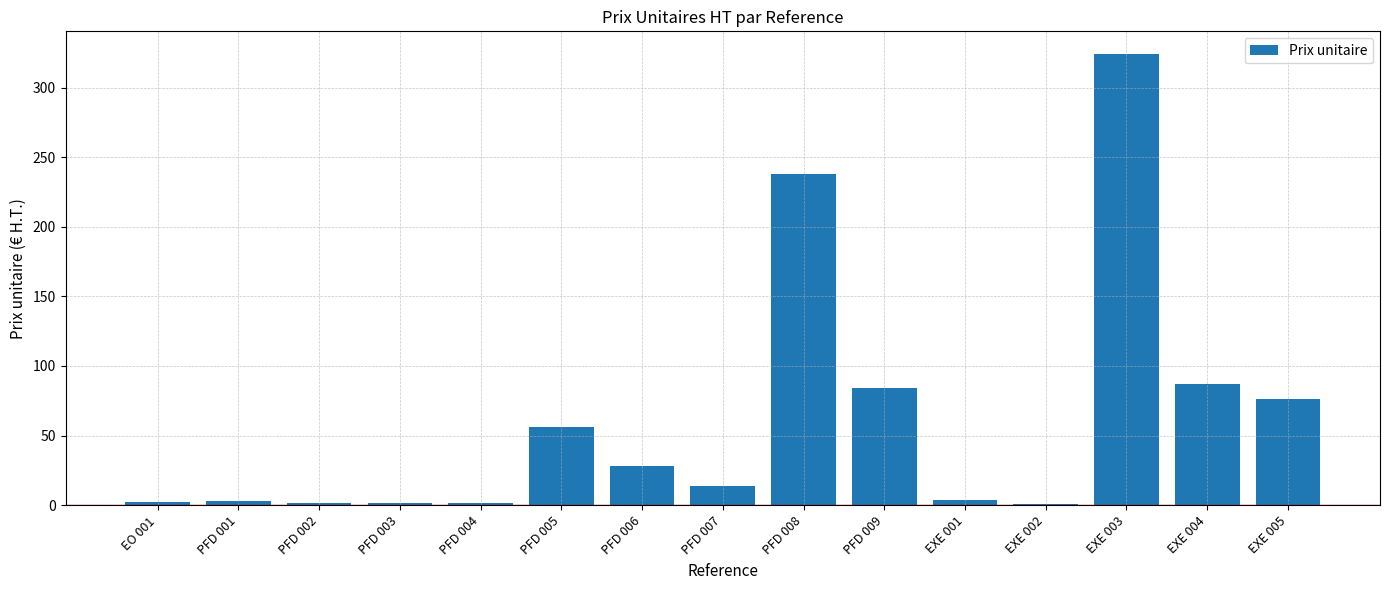

What is the sum of the values at EXE 005 and PFD 001?

79.3